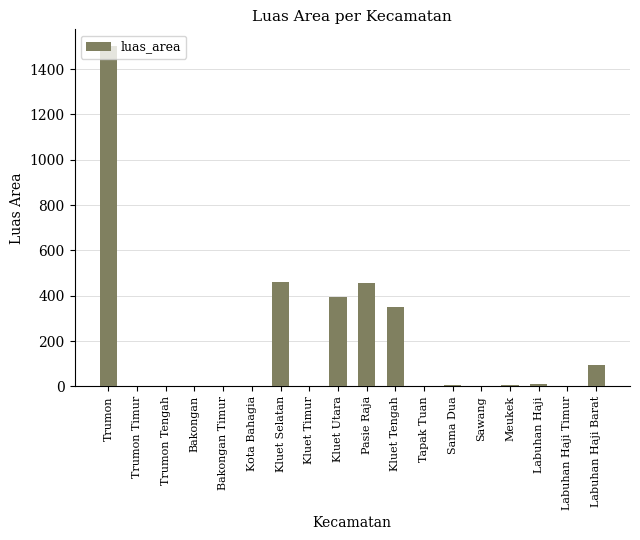

What is the greatest value displayed?

1500.0